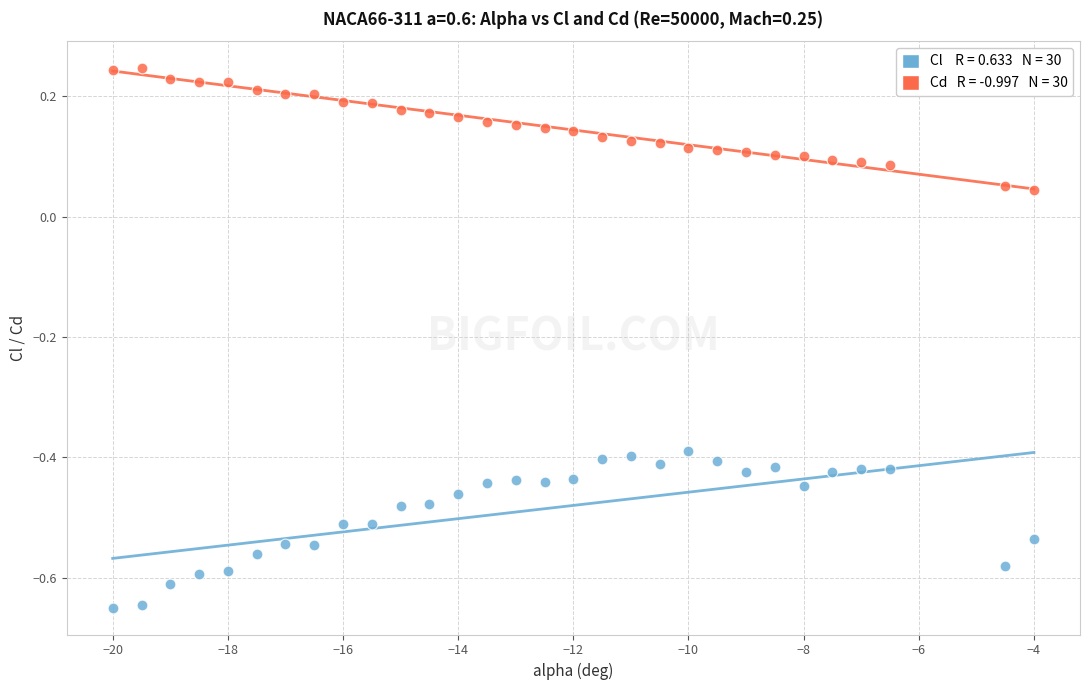

Across all data points, what is the range of X values (max minus min)?

16.0